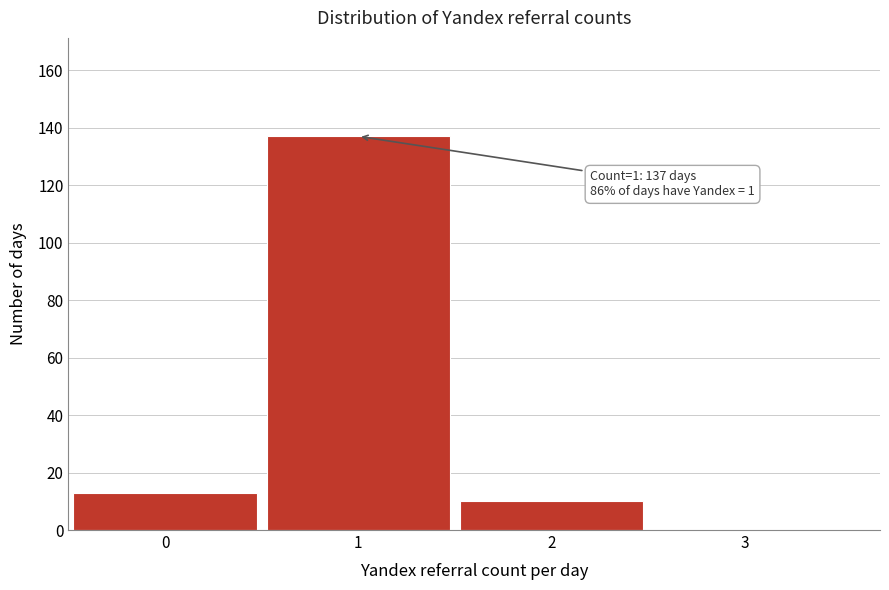

Reading left to right, extract all data points from this chart.

0=13	1=137	2=10	3=0